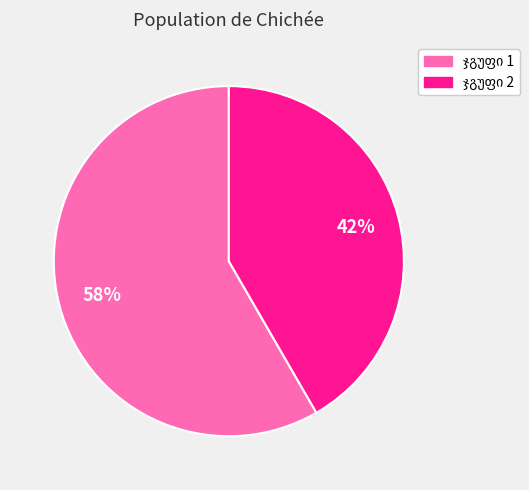

To the nearest percent, what is the average slice percentage?

50%